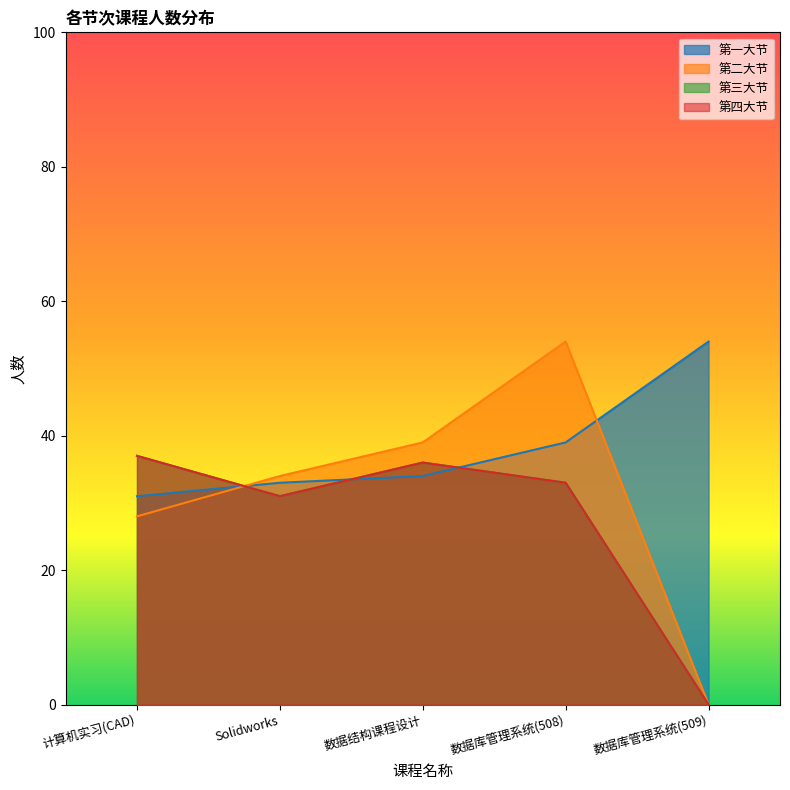

How many lines are shown in the chart?

4